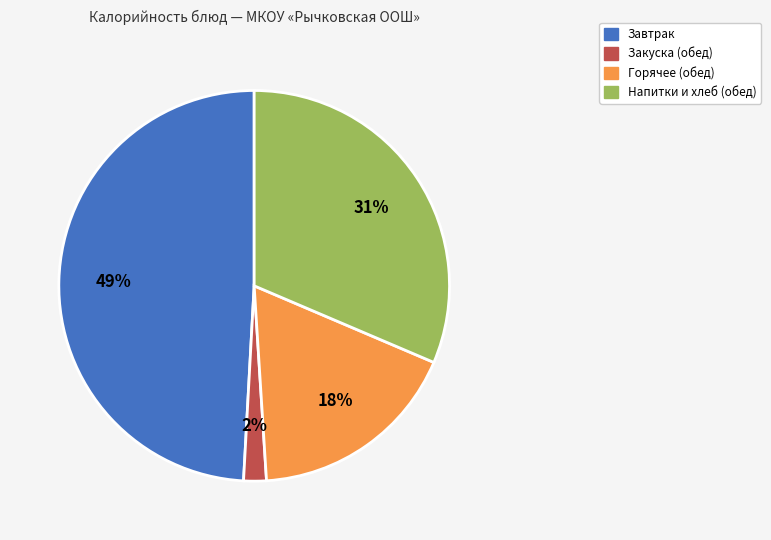

Does any single category account for the majority?

No